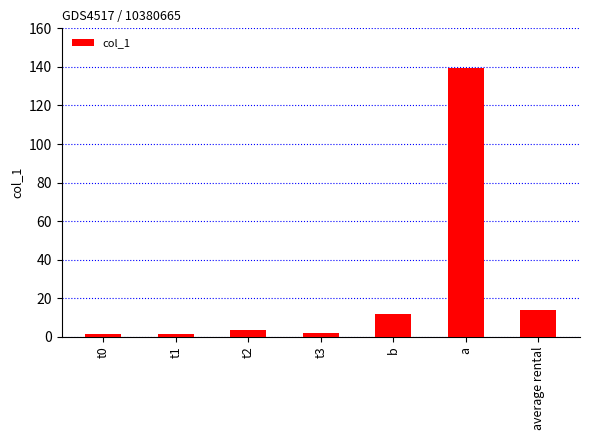

Does the chart contain stacked bars?

No